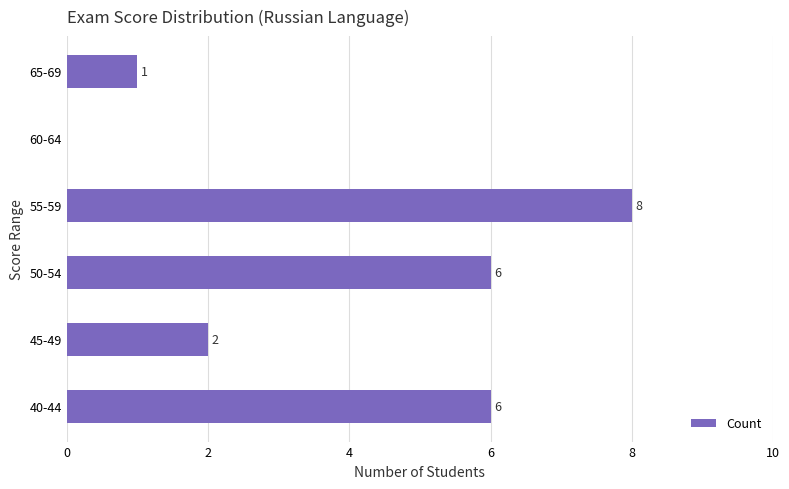

The chart shows a value of 4 at 60-64. True or false?

False